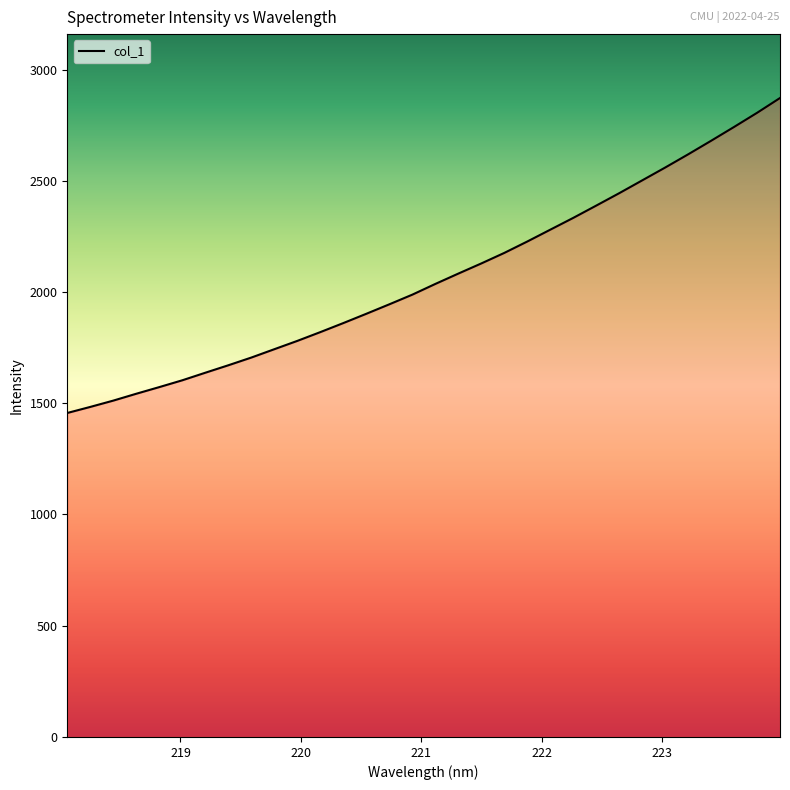

True or false: there are more than 1 points higher than both neighbors.

False